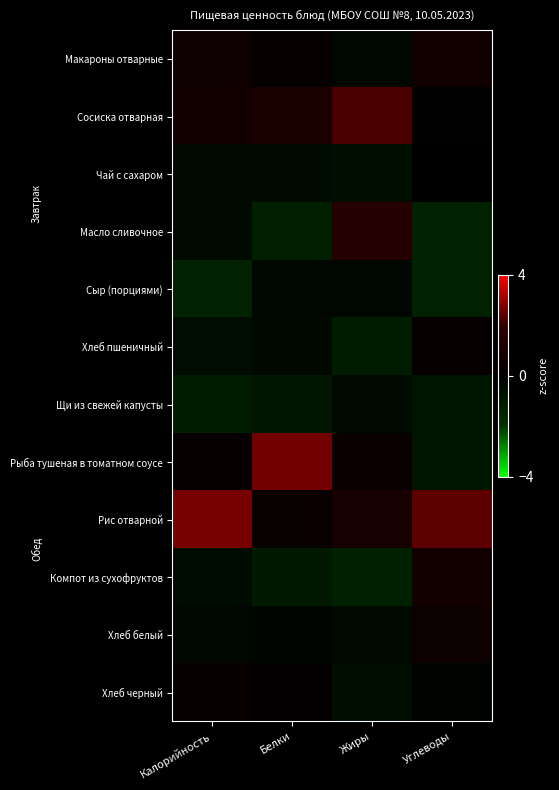

Between Жиры and Углеводы, which is larger?

Углеводы